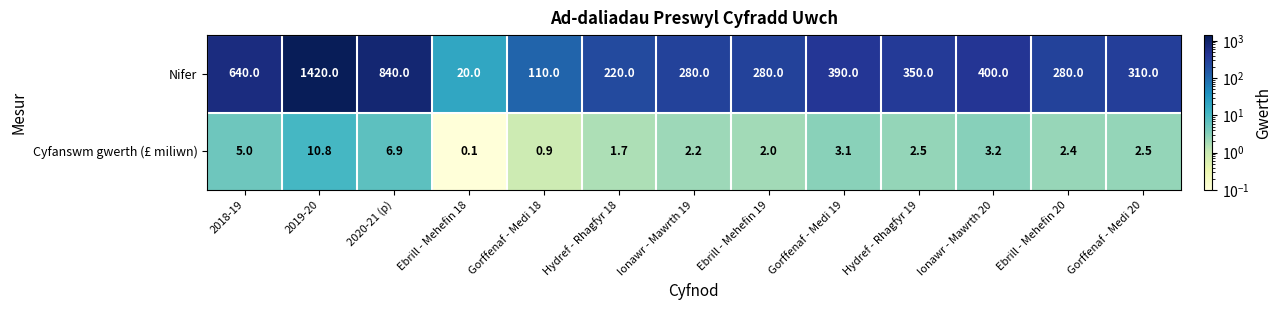

What is the difference between the maximum and minimum values in the Cyfanswm gwerth (£ miliwn) series?

10.7